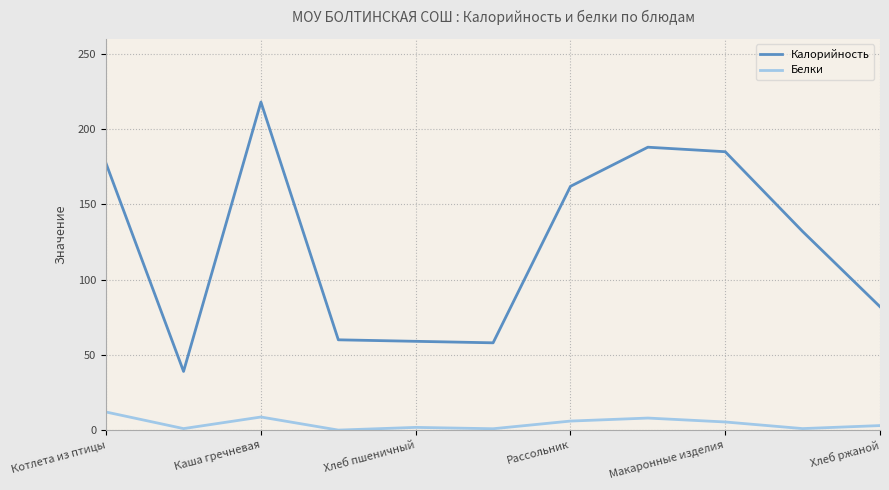

Which series has the widest spread of values?

Калорийность